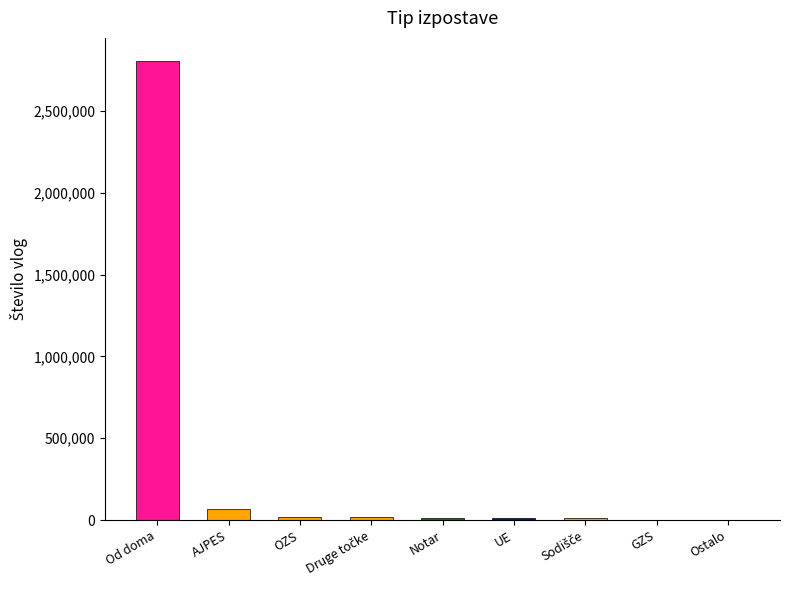

Are the bars horizontal?

No